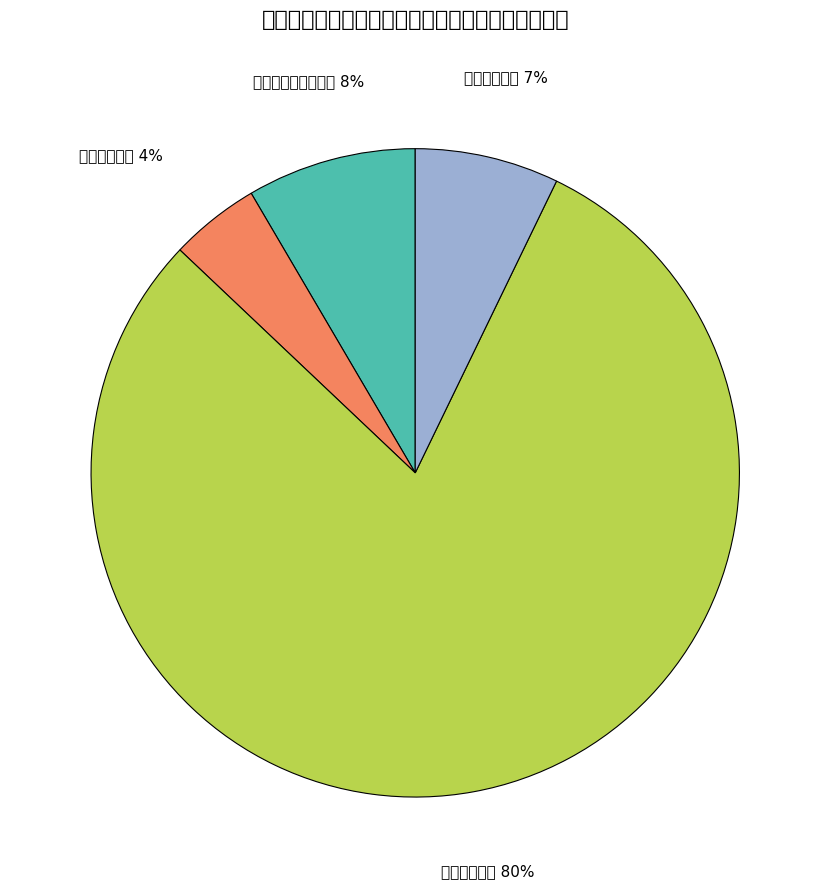

How many slices are in this pie chart?

4